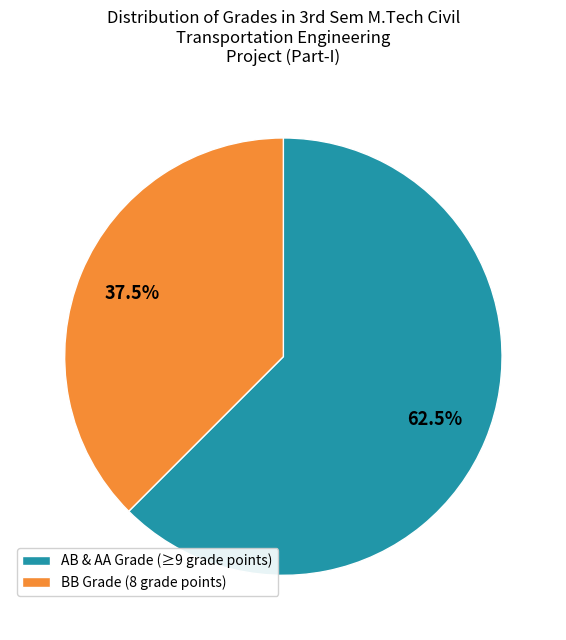

What portion of the pie excludes AB & AA Grade (≥9 grade points)?

37.5%